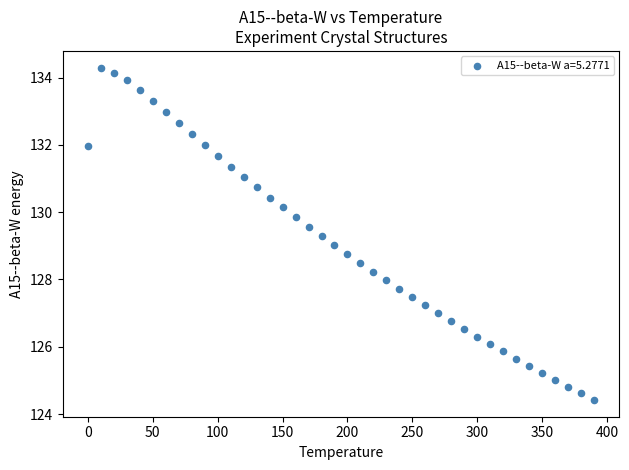

What is the range of X values (max minus min)?

390.0